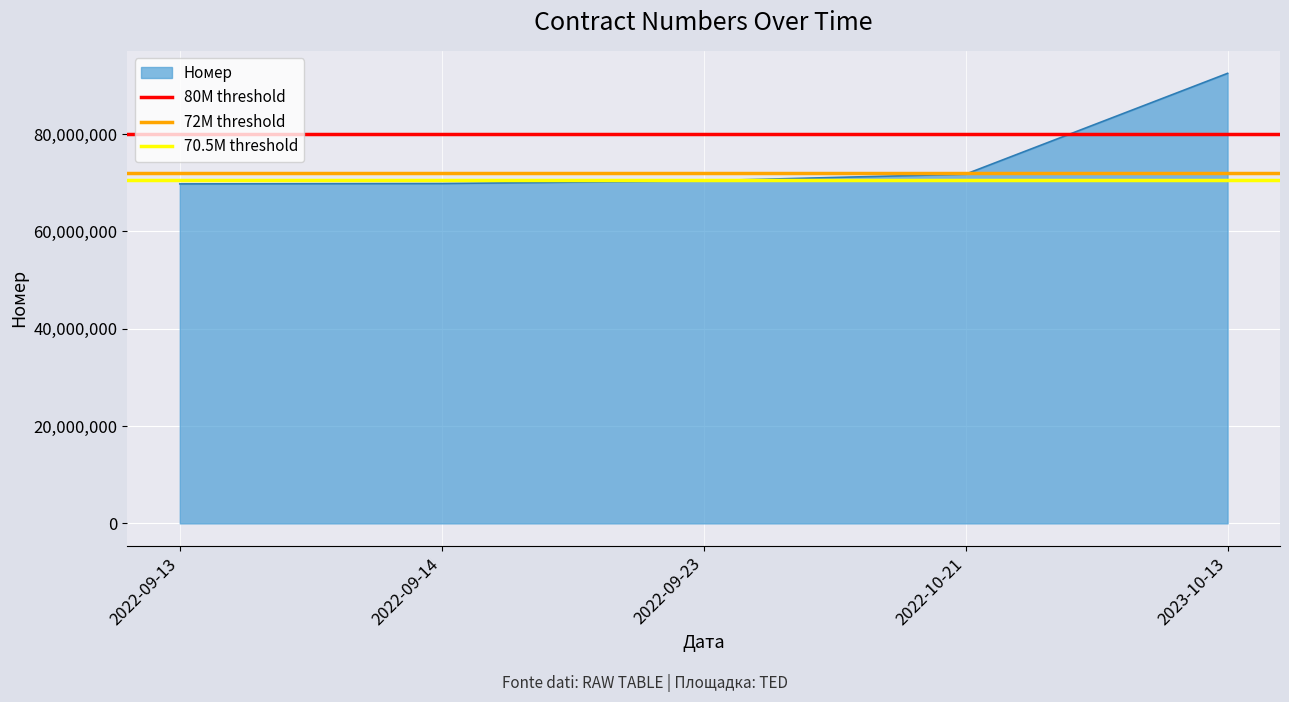

The value of 72M threshold at 2022-09-13 is 107982671. True or false?

False